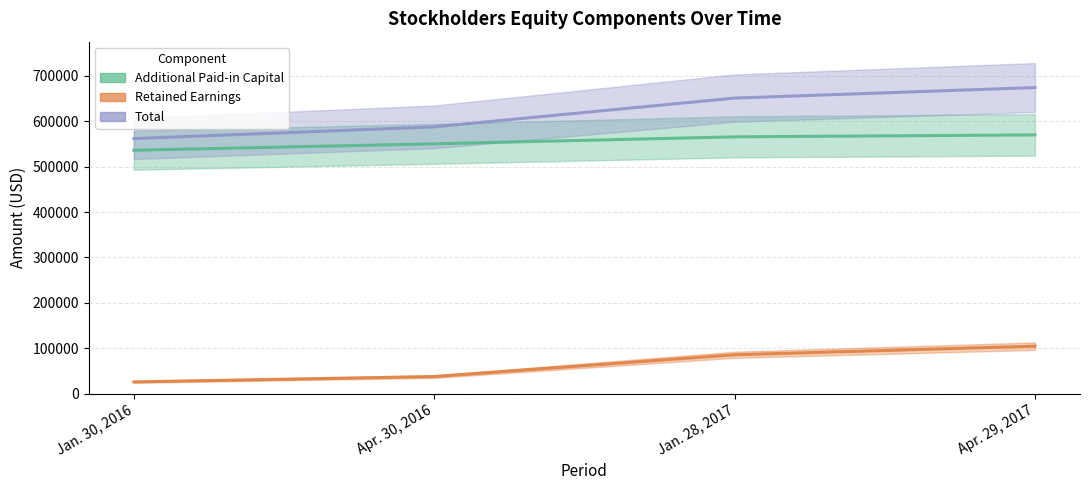

The value of Retained Earnings [Member] at Apr. 30, 2016 is 37409. True or false?

True